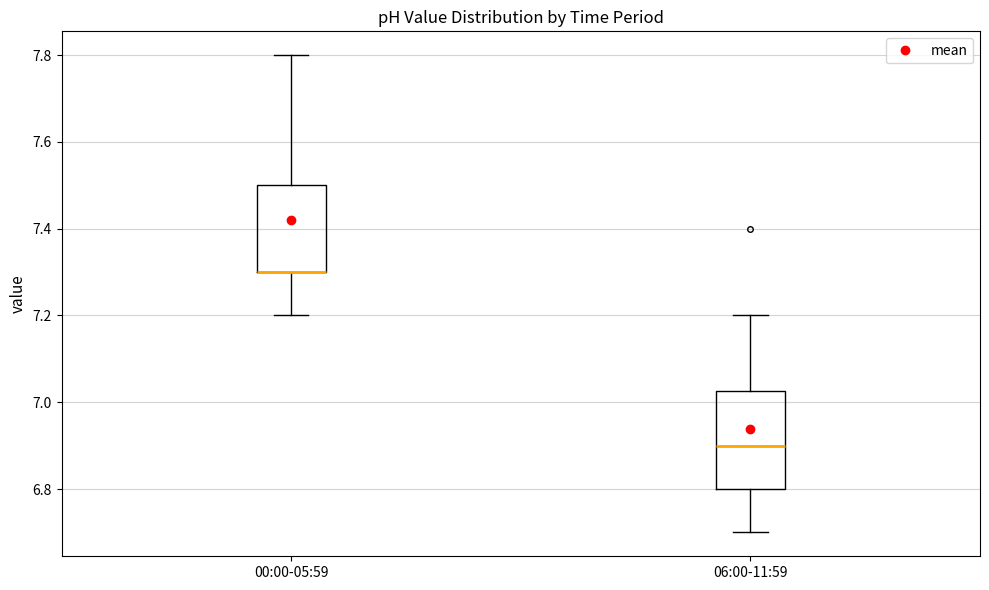

Where is the lower edge of the box for 06:00-11:59 on the y-axis? The values are not printed on the chart, so give them approximately, as read against the axis.

6.80